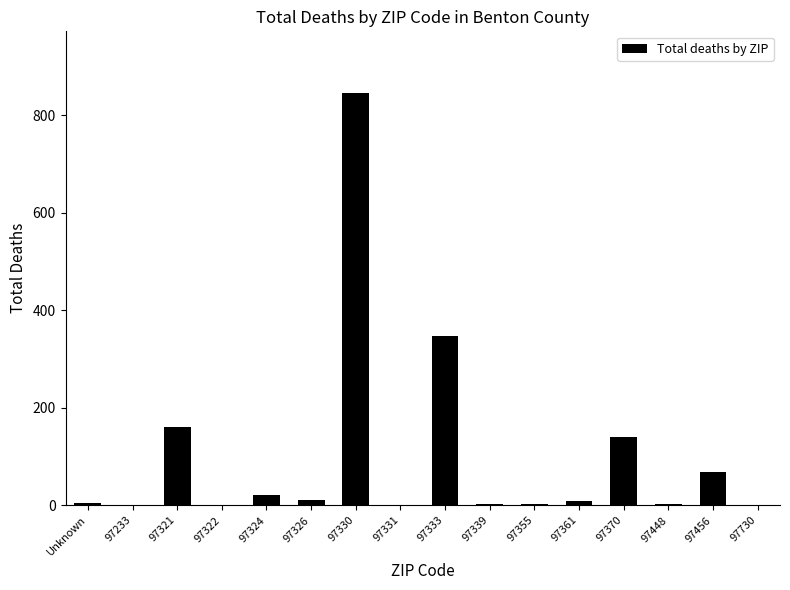

What is the maximum value shown in the chart?

845